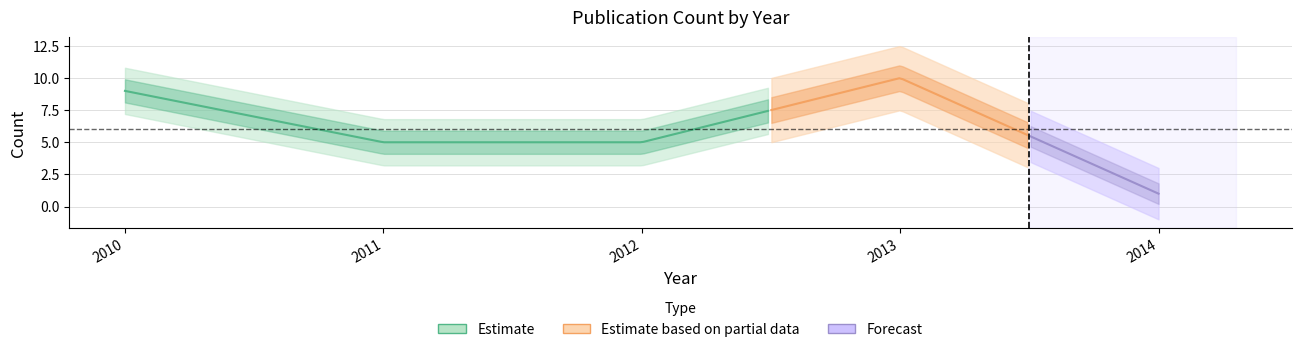

What is the average value?

6